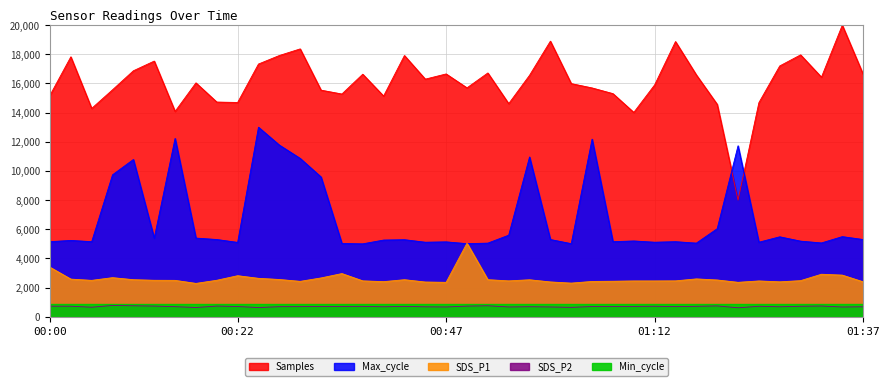

What is the label of the 12th point from the left?

00:27